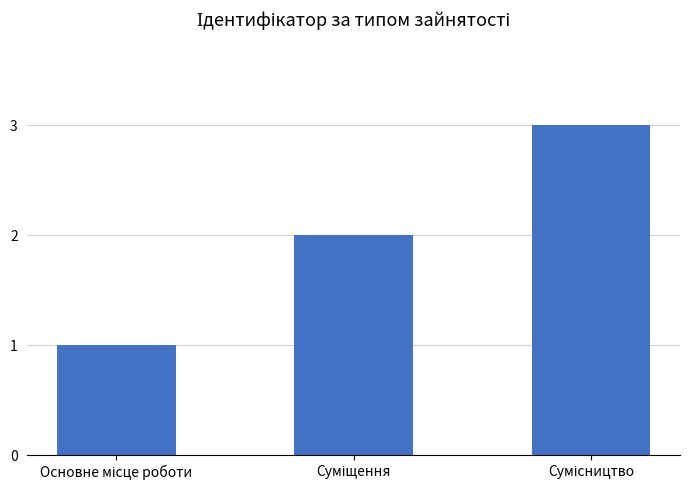

What is the greatest value displayed?

3